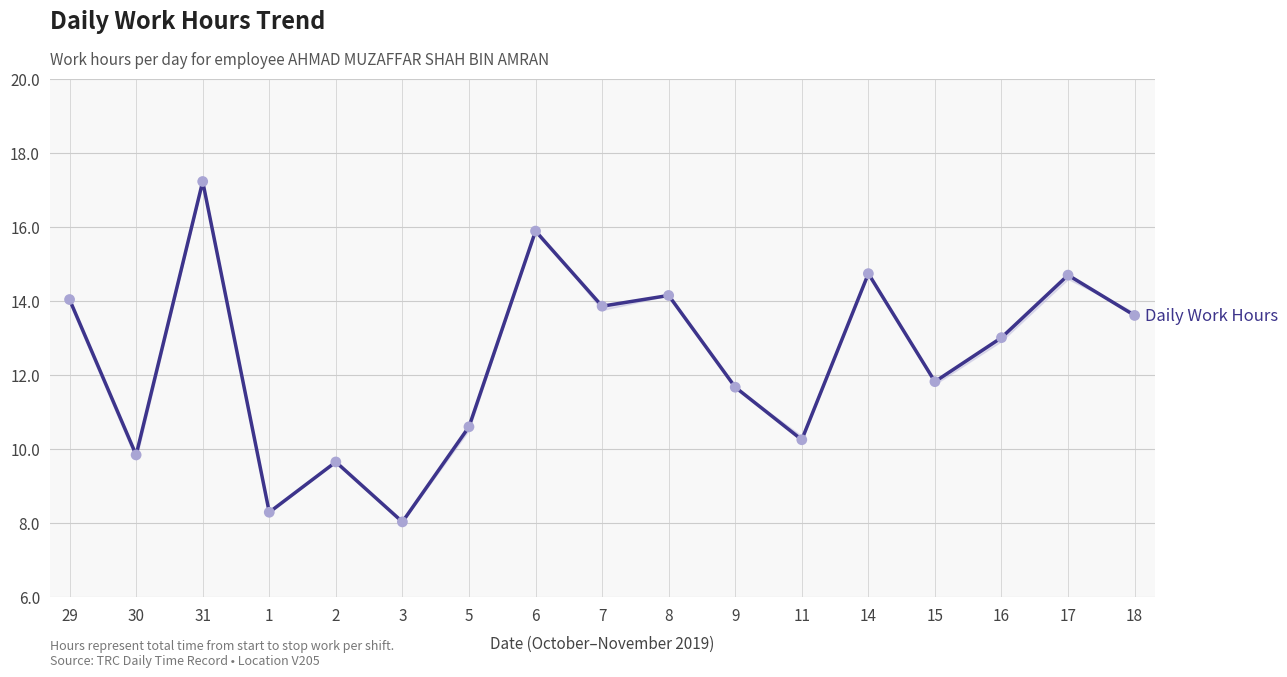

Which has a higher value, 15 or 16?

16